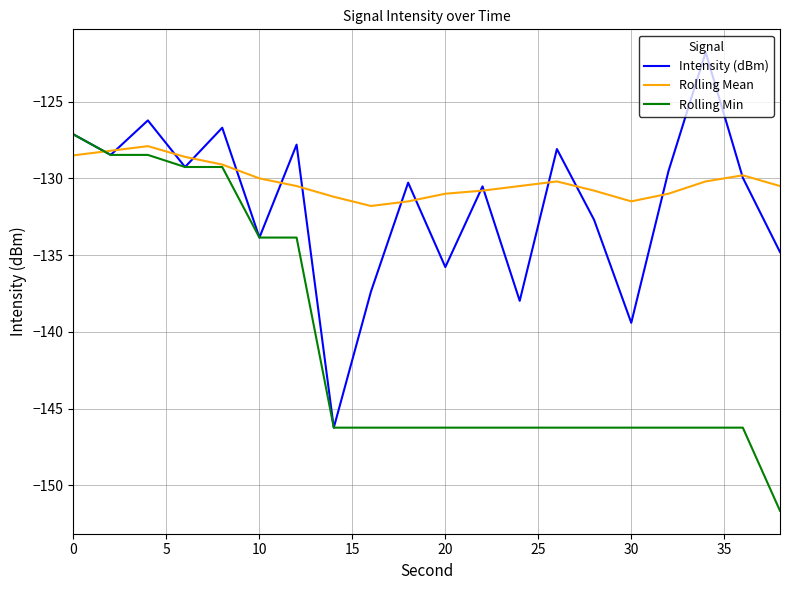

Which series has the largest total across all categories?

Rolling Mean